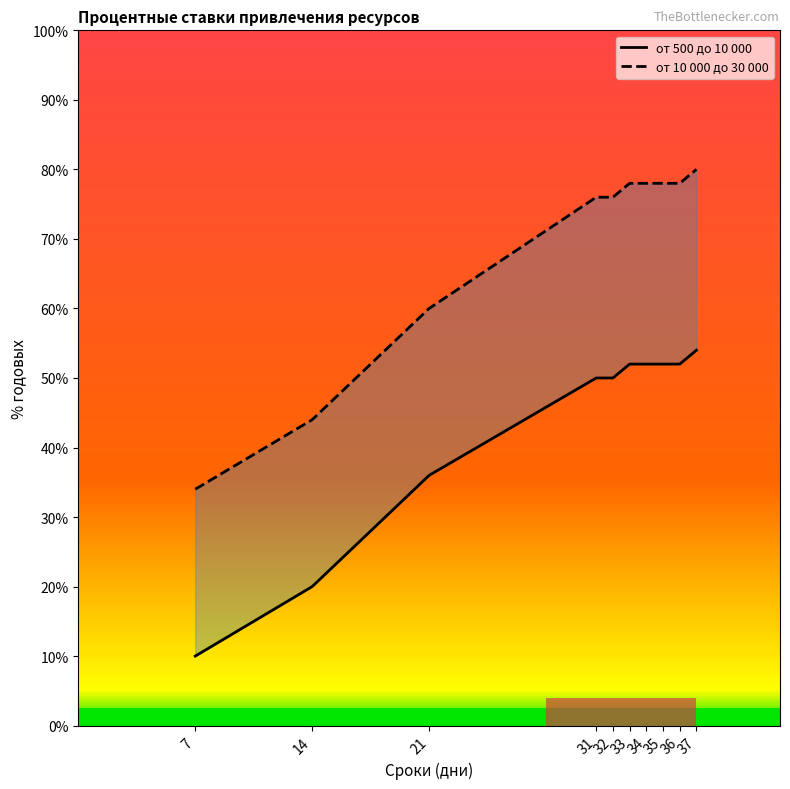

Between 33 and 36, which is larger?

33